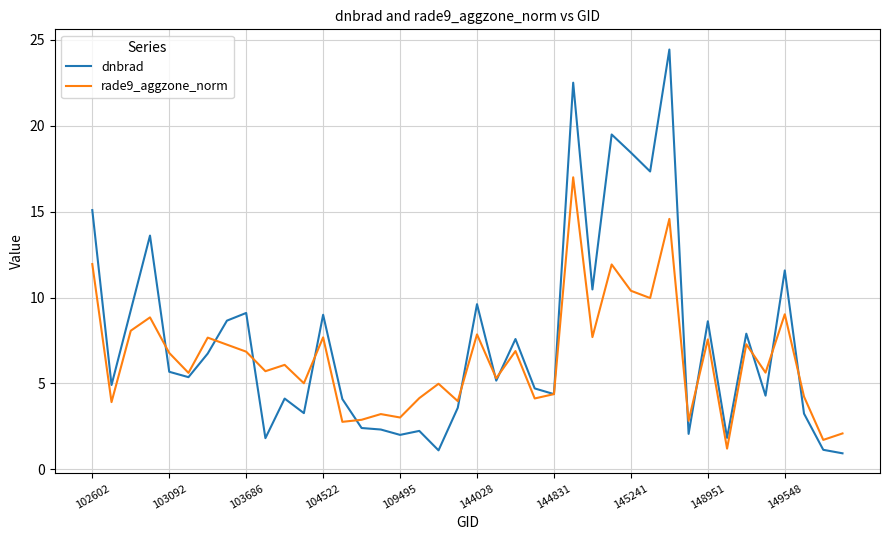

Which series has the largest total across all categories?

dnbrad